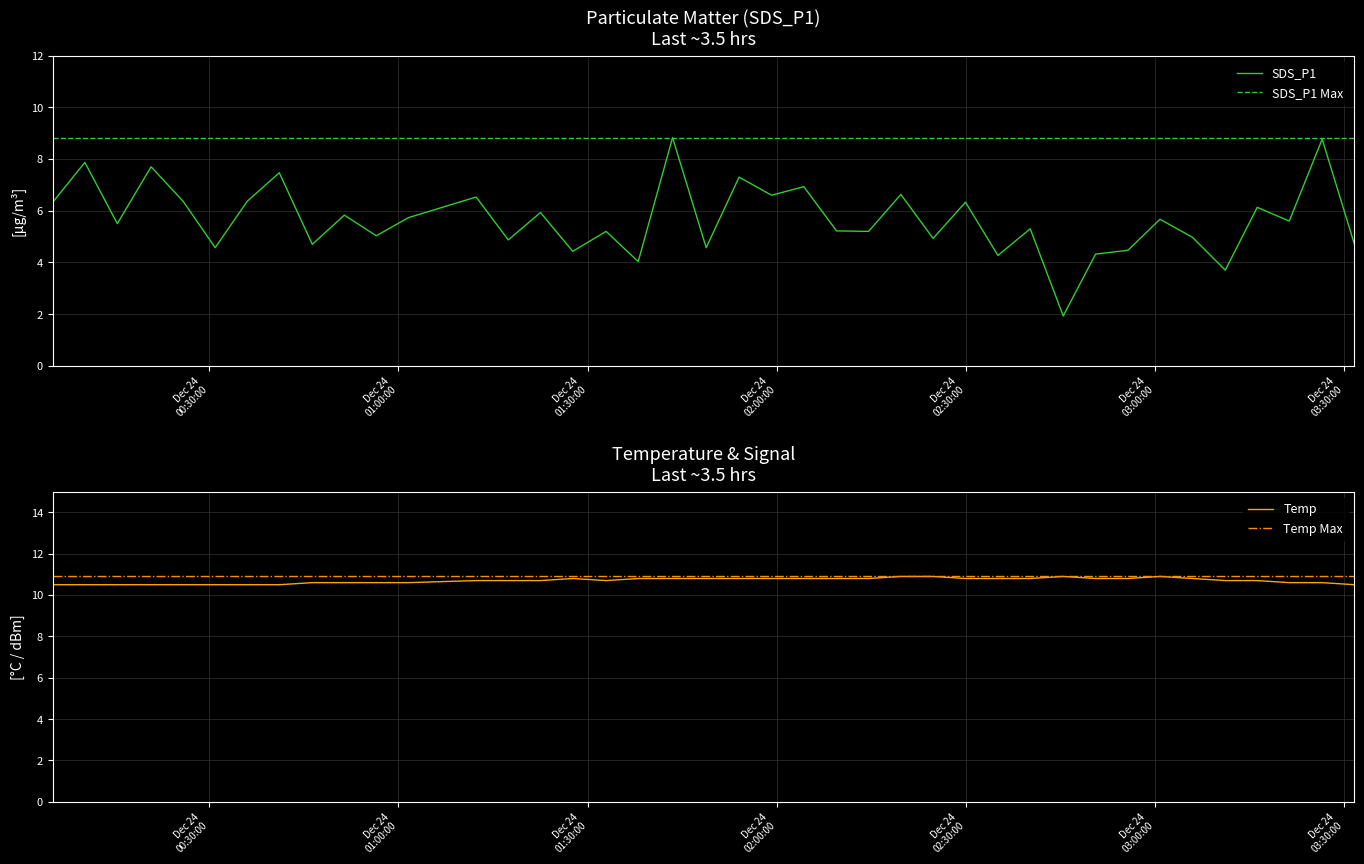

What is the lowest value of the SDS_P1 series?

1.9